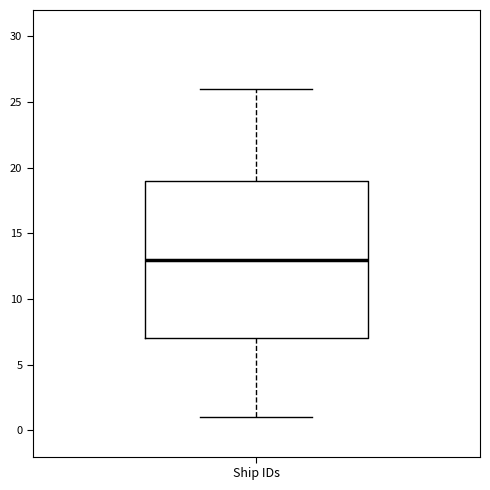

Read this box plot against the y-axis: the position of the median line, the range covered by the box, and the ends of both whiskers. The values are not printed on the chart, so give them approximately, as read against the axis.

median 13, box 7 to 19, whiskers 1 to 26